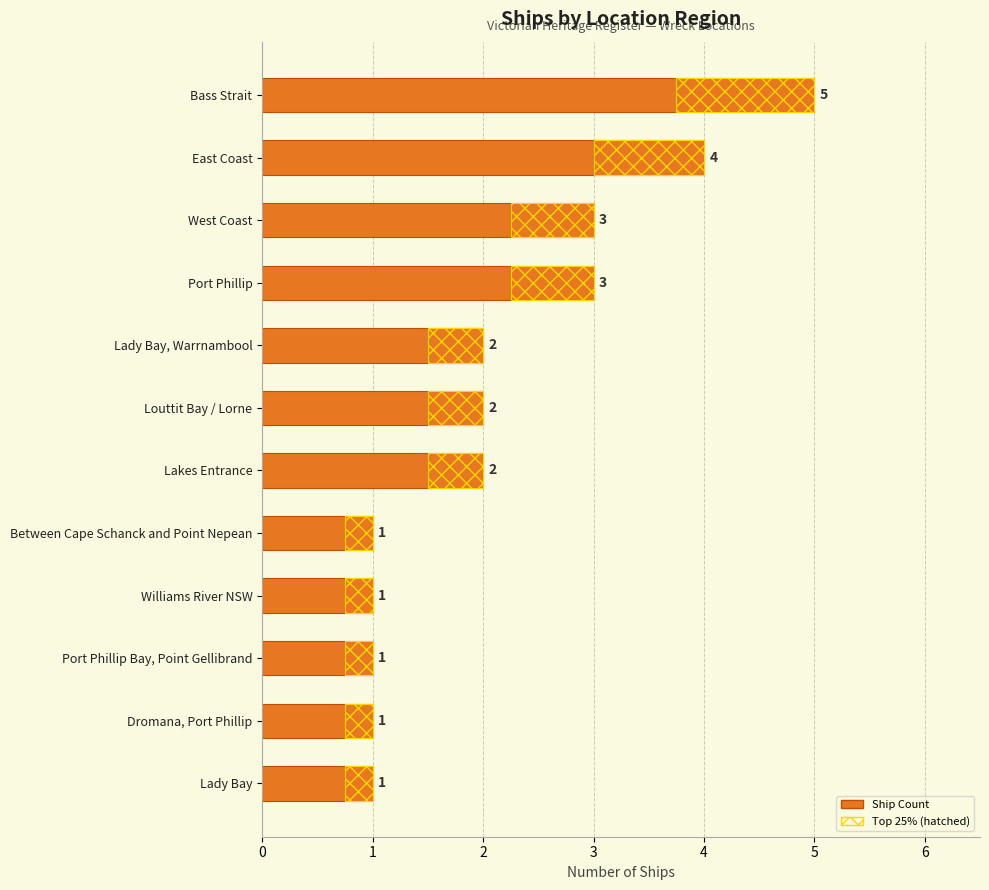

Reading right to left, extract all data points from this chart.

1	1	1	1	1	2	2	2	3	3	4	5